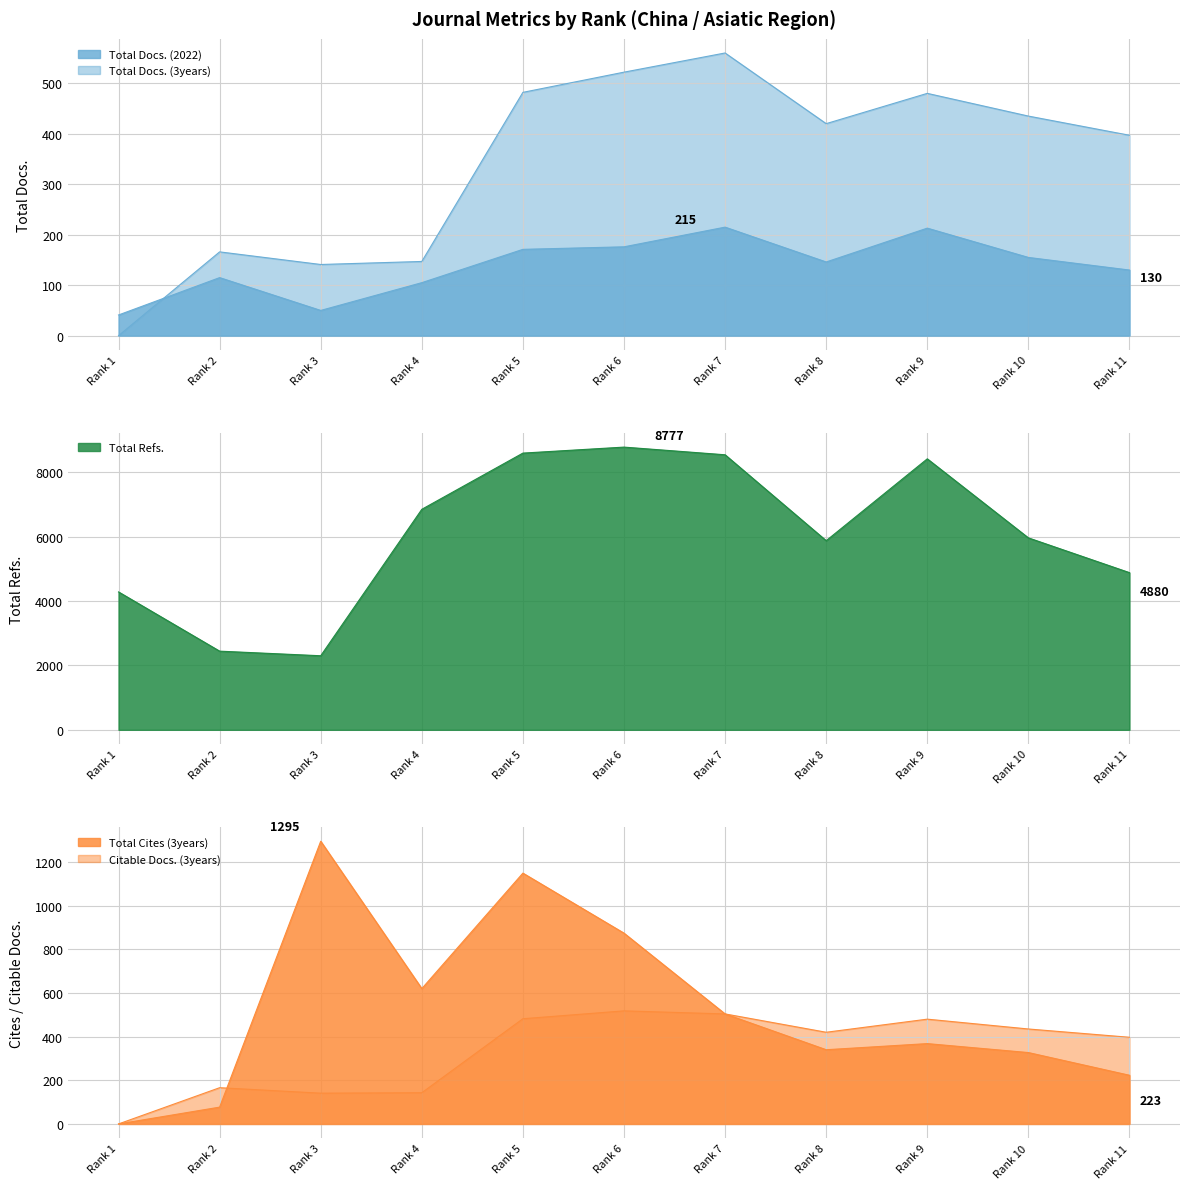

In Total Docs. (2022), how many points are lower than both neighbors (excluding endpoints)?

2